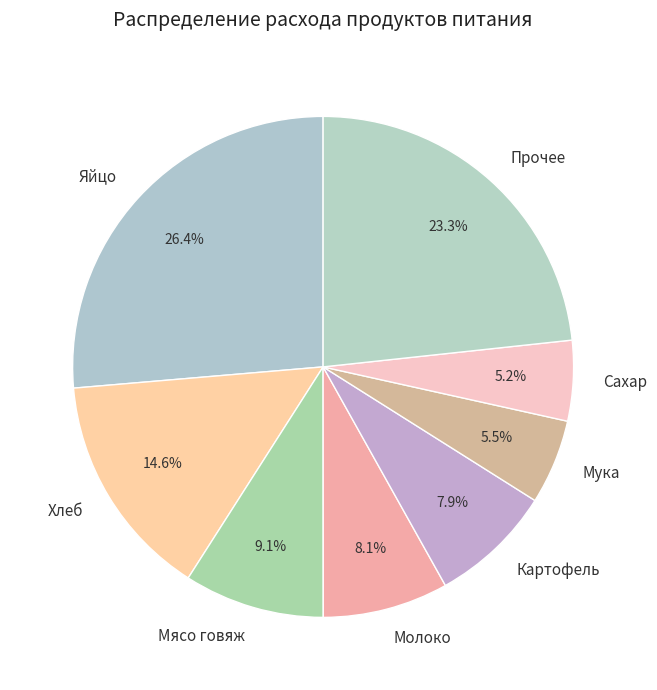

Between Яйцо and Сахар, which is larger?

Яйцо